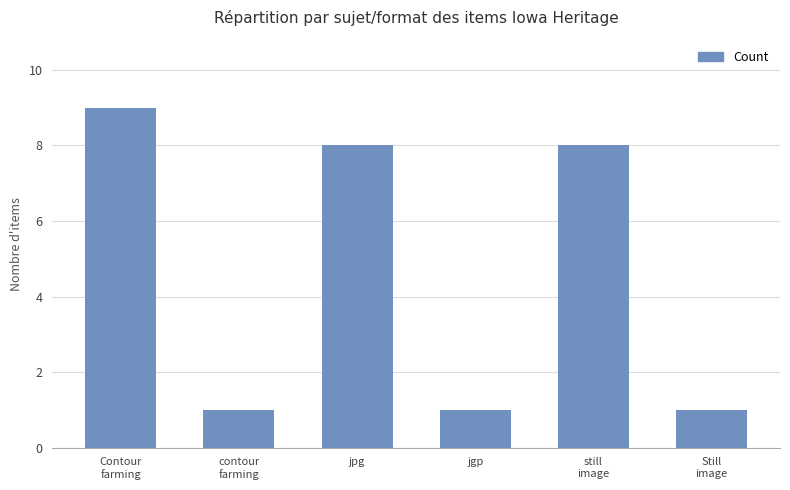

What is the maximum value shown in the chart?

9